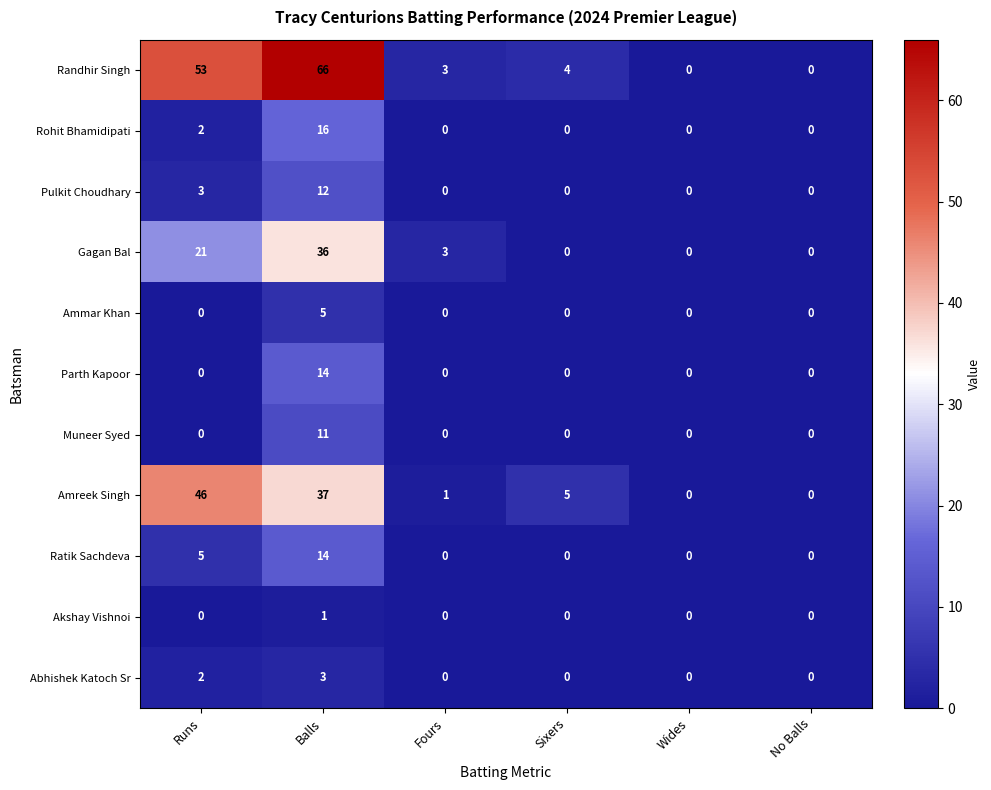

How many Abhishek Katoch Sr values are between 0 and 2?

5